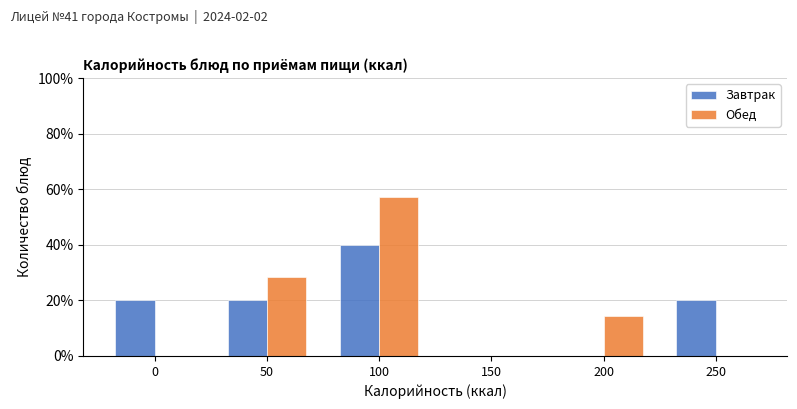

What are all the series names shown in the legend?

Завтрак, Обед